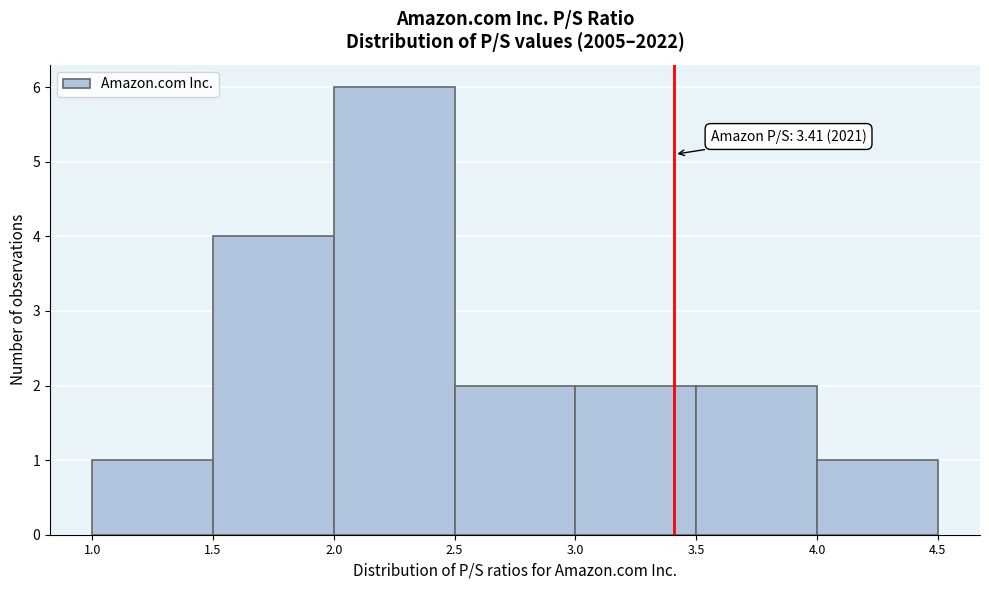

Which range on the x-axis has the tallest bar?

2.0 to 2.5